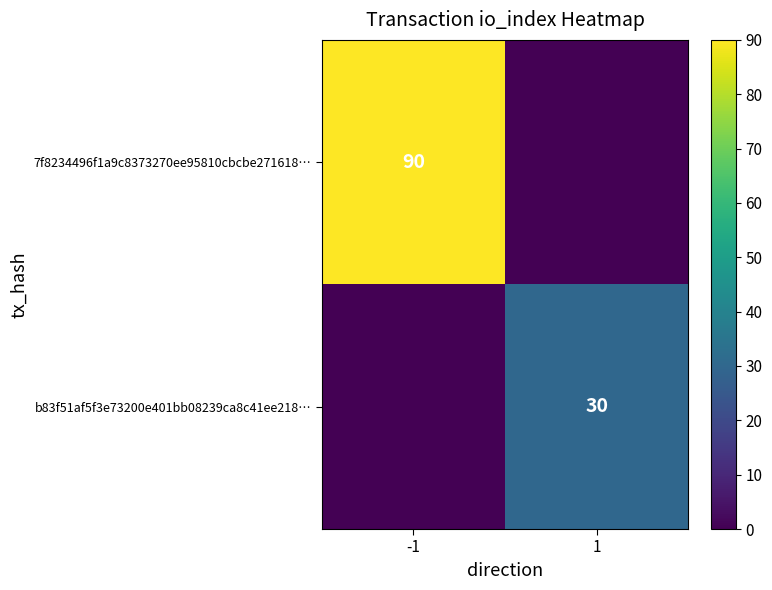

Rank the series by their average value, from lowest to highest.

b83f51af5f3e73200e401bb08239ca8c41ee218…, 7f8234496f1a9c8373270ee95810cbcbe271618…